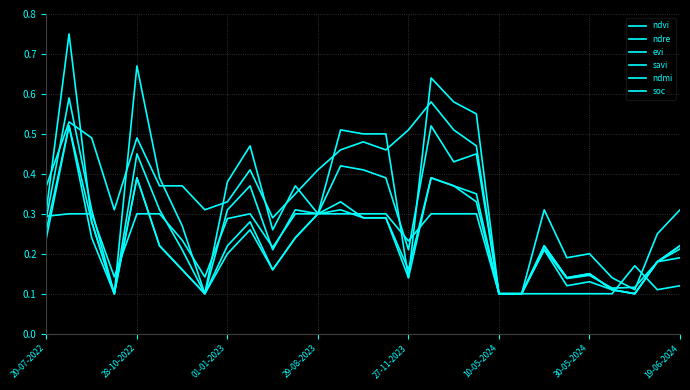

What is the greatest value displayed?

0.8